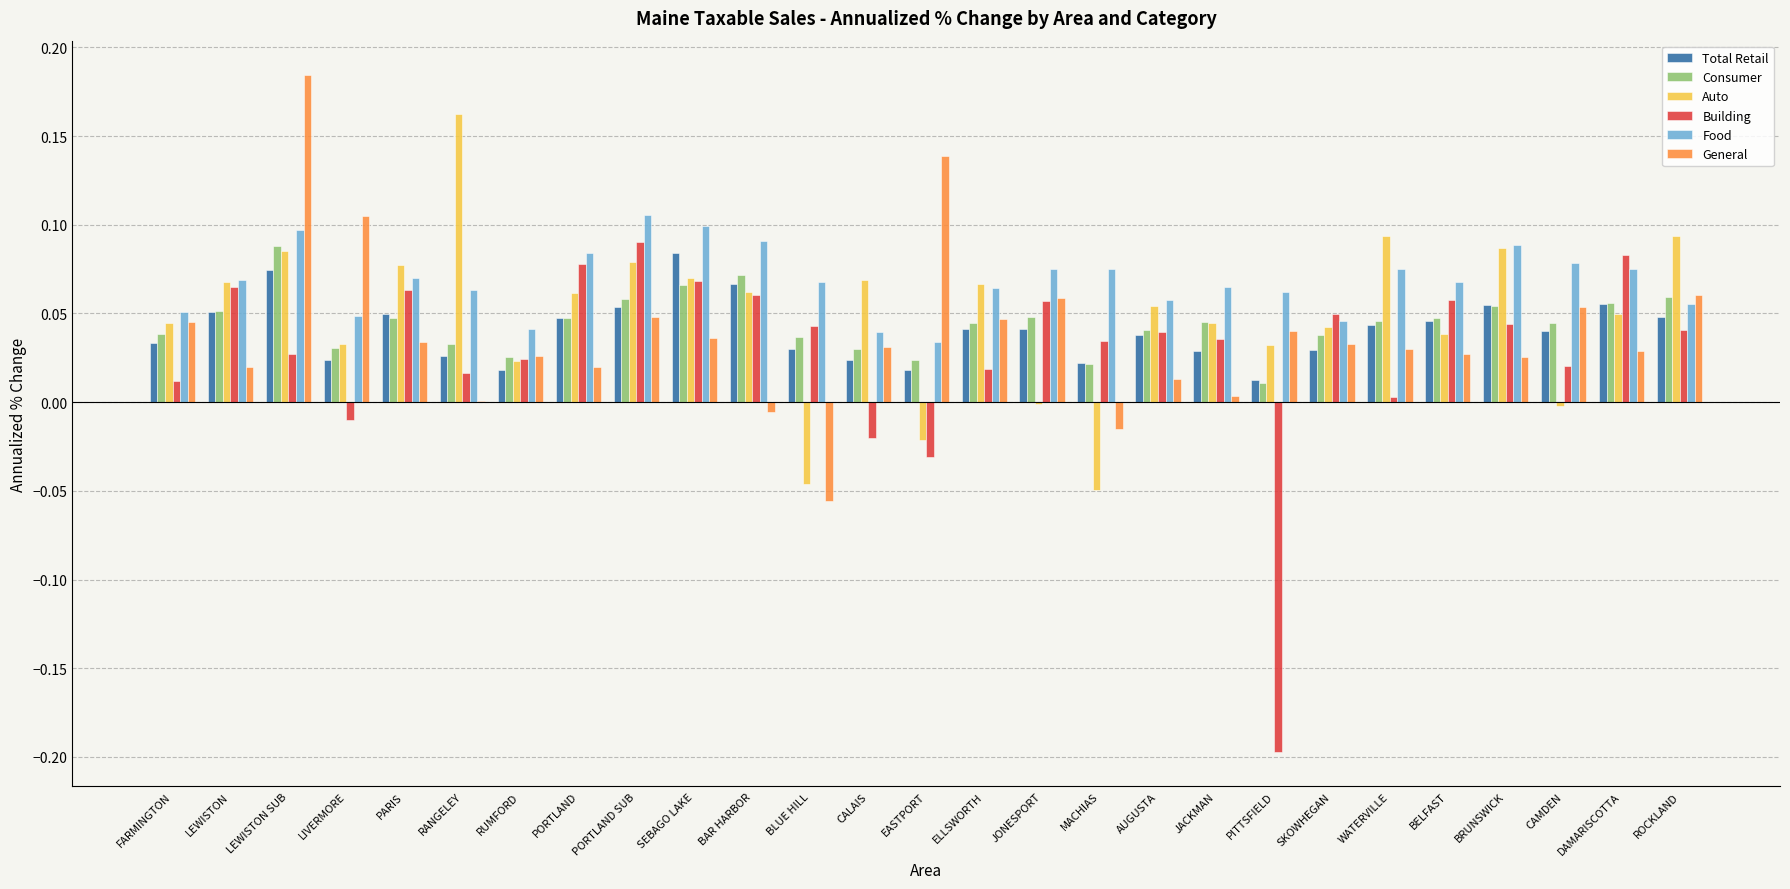

Which category has the highest value across all series?

LEWISTON SUB